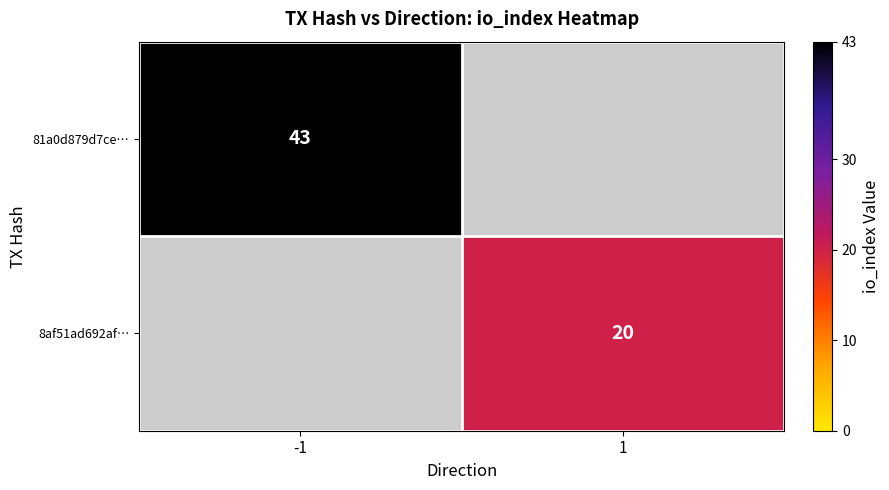

True or false: 8af51ad692af… has a value of 20 at 1.

True